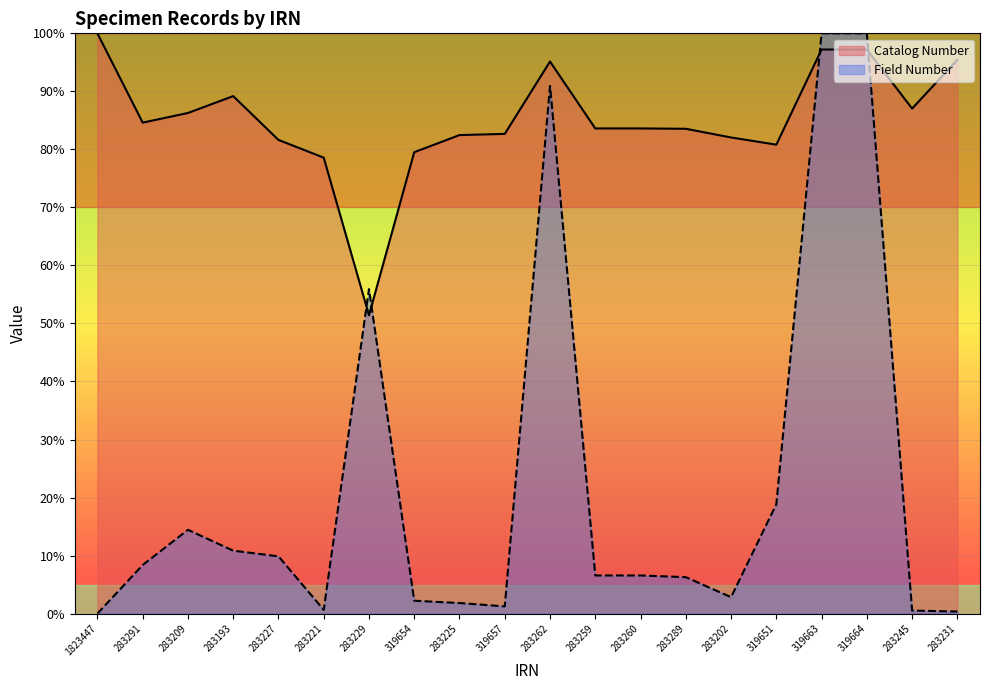

What is the approximate value of Field Number (numeric) at 283289?

6.3